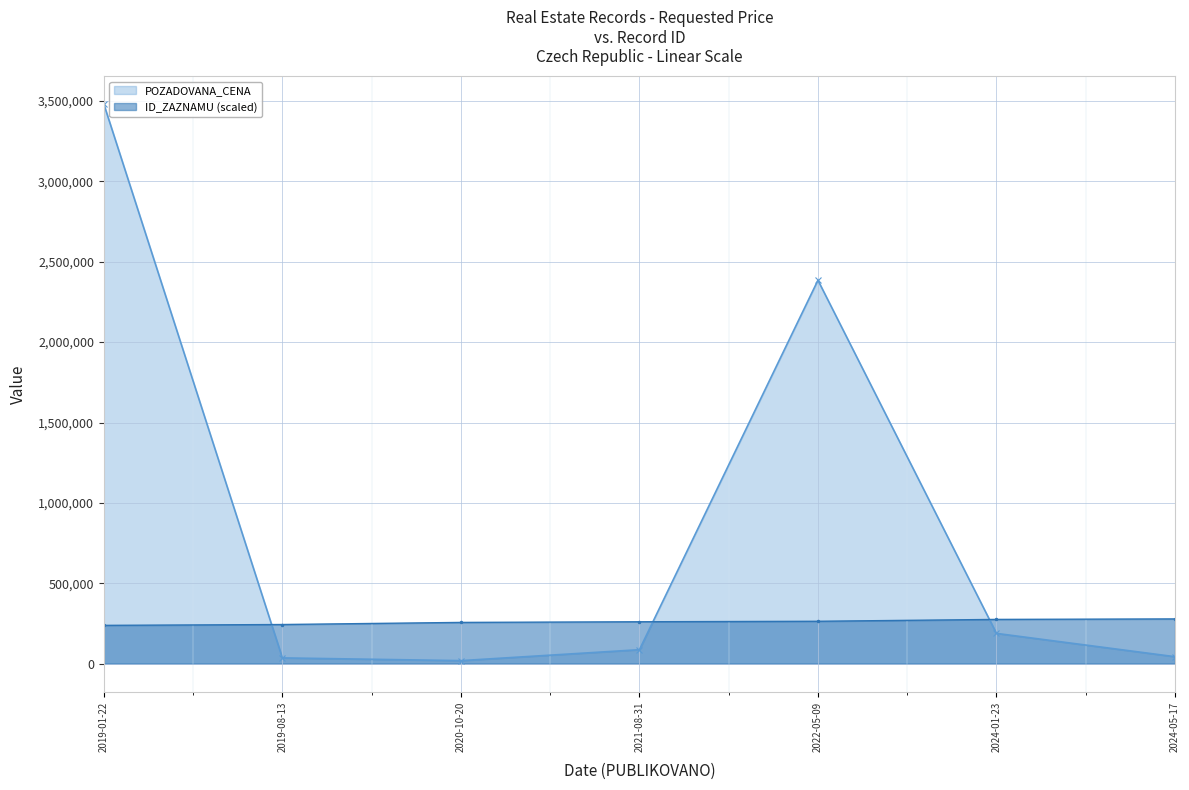

What is the label of the 3rd point from the right?

2022-05-09